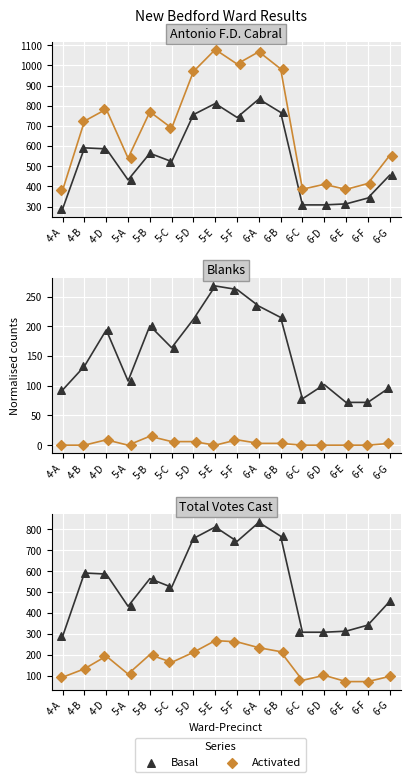

Which series contains the lowest Y value?

Activated